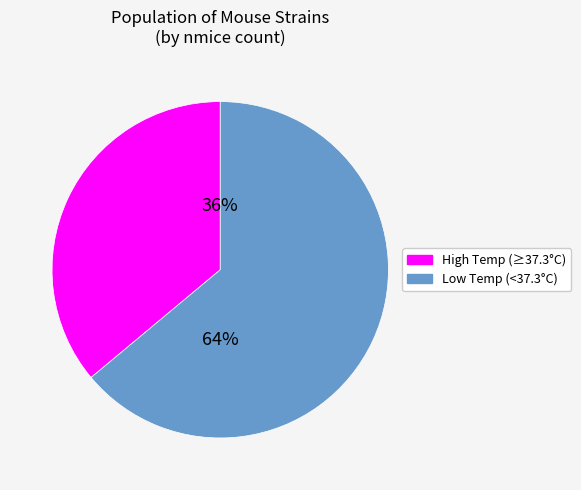

Does any single category account for the majority?

Yes